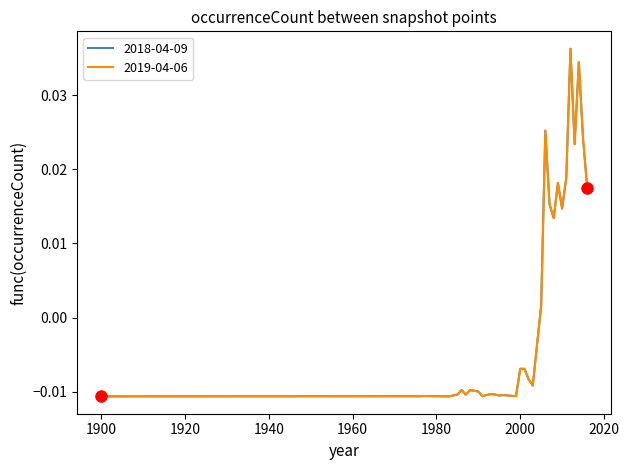

Which series has the widest spread of values?

2018-04-09